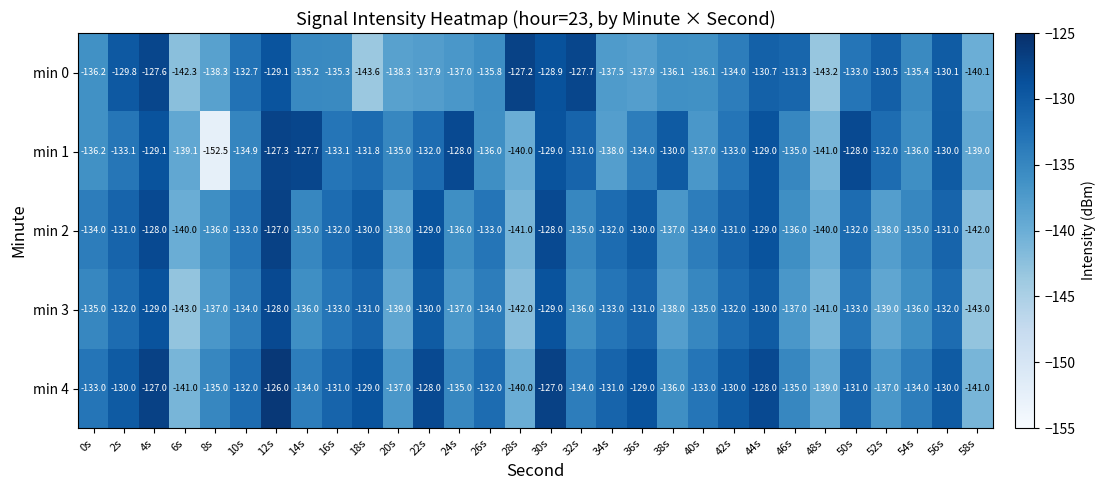

True or false: min 4 has a value of -135.0 at 8s.

True